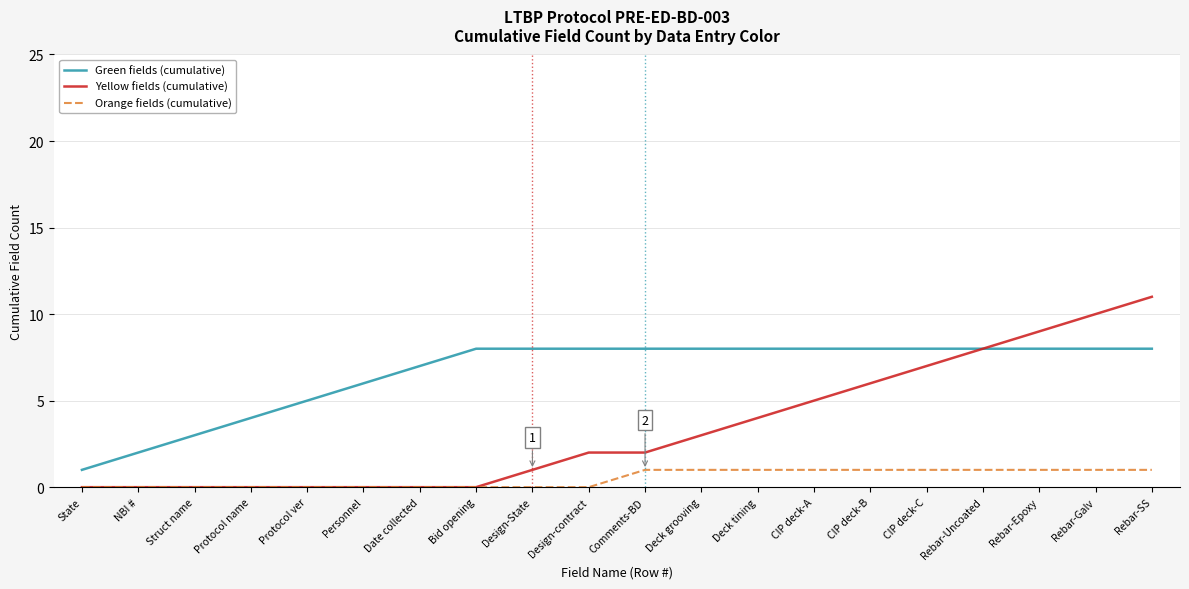

Is the value of Orange fields (cumulative) at Protocol ver greater than the value of Green fields (cumulative) at State?

No